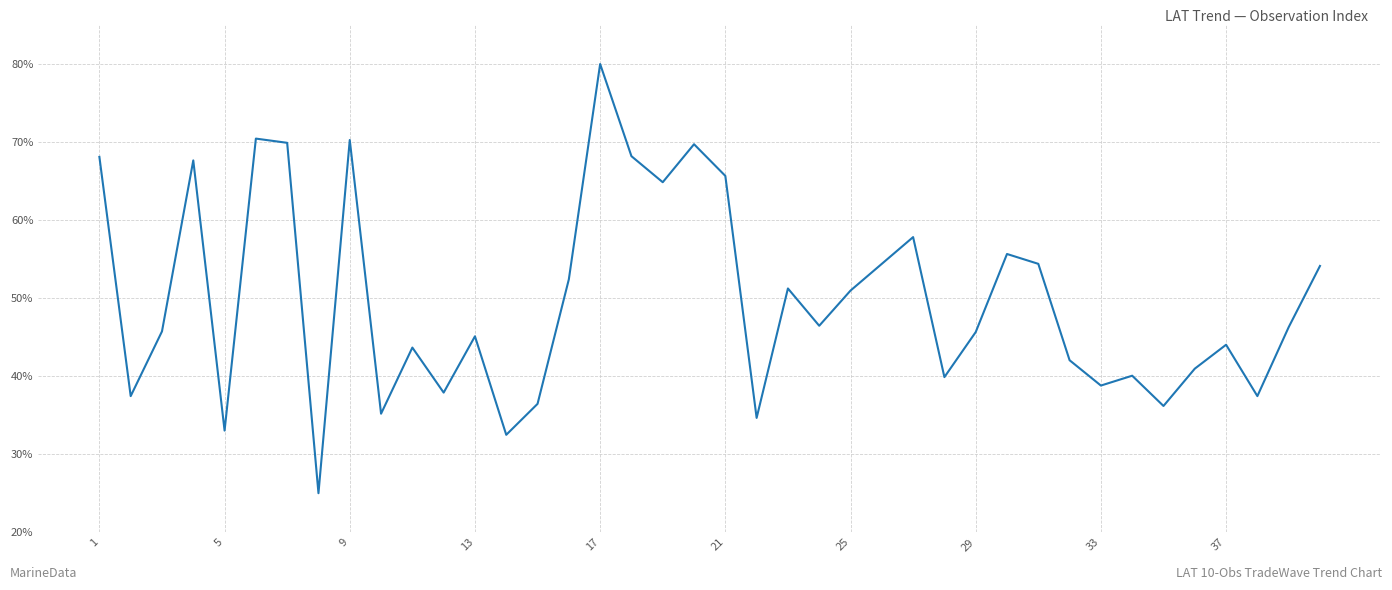

What is the greatest value displayed?

80.0